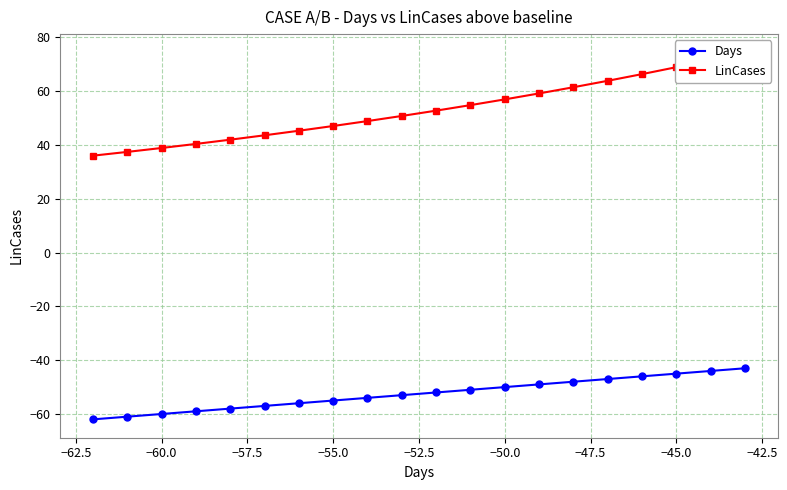

What is the sum of all LinCases values?

1060.5